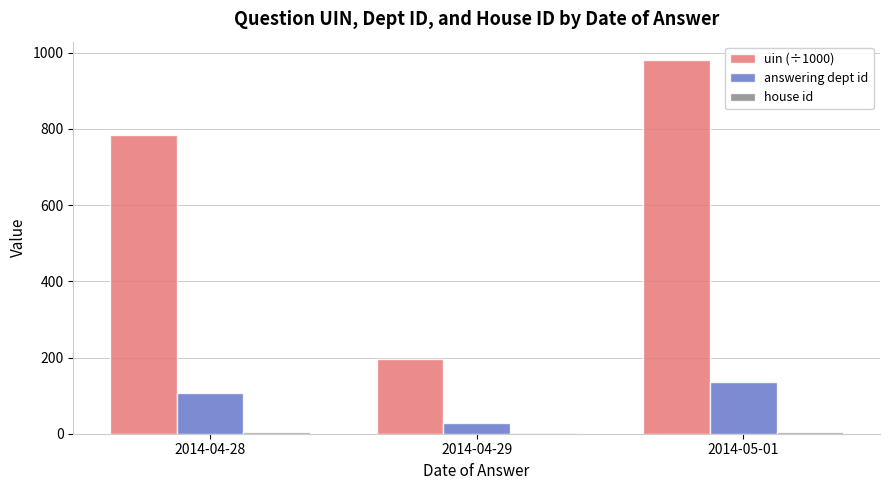

How many series are shown in this chart?

3